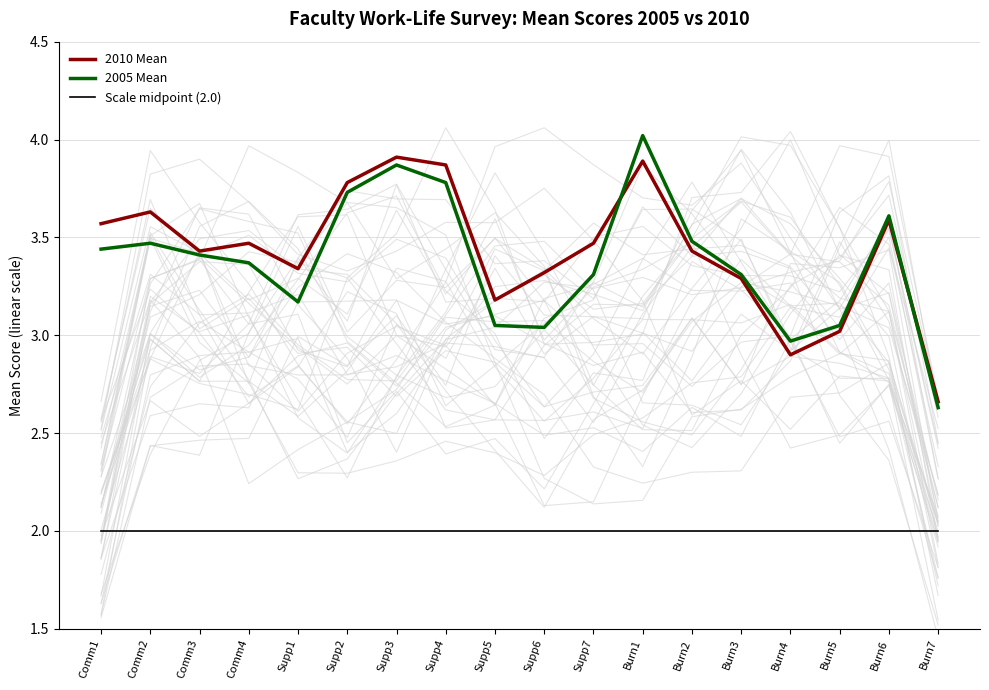

Which category has the highest value in the Scale midpoint (2.0) series?

Comm1